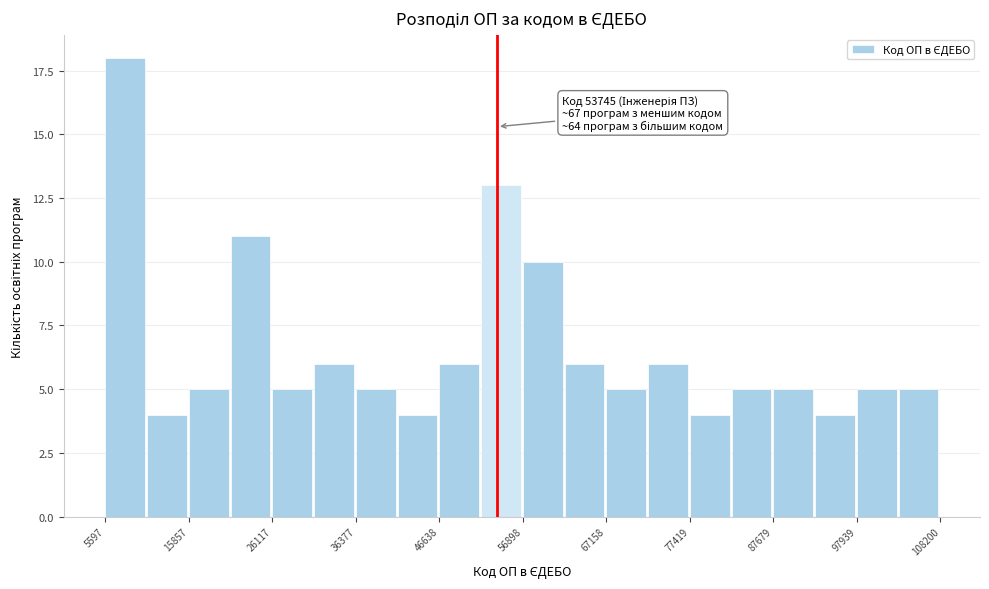

Read against the x-axis, roughly where is the centre of the tallest bar?

8000